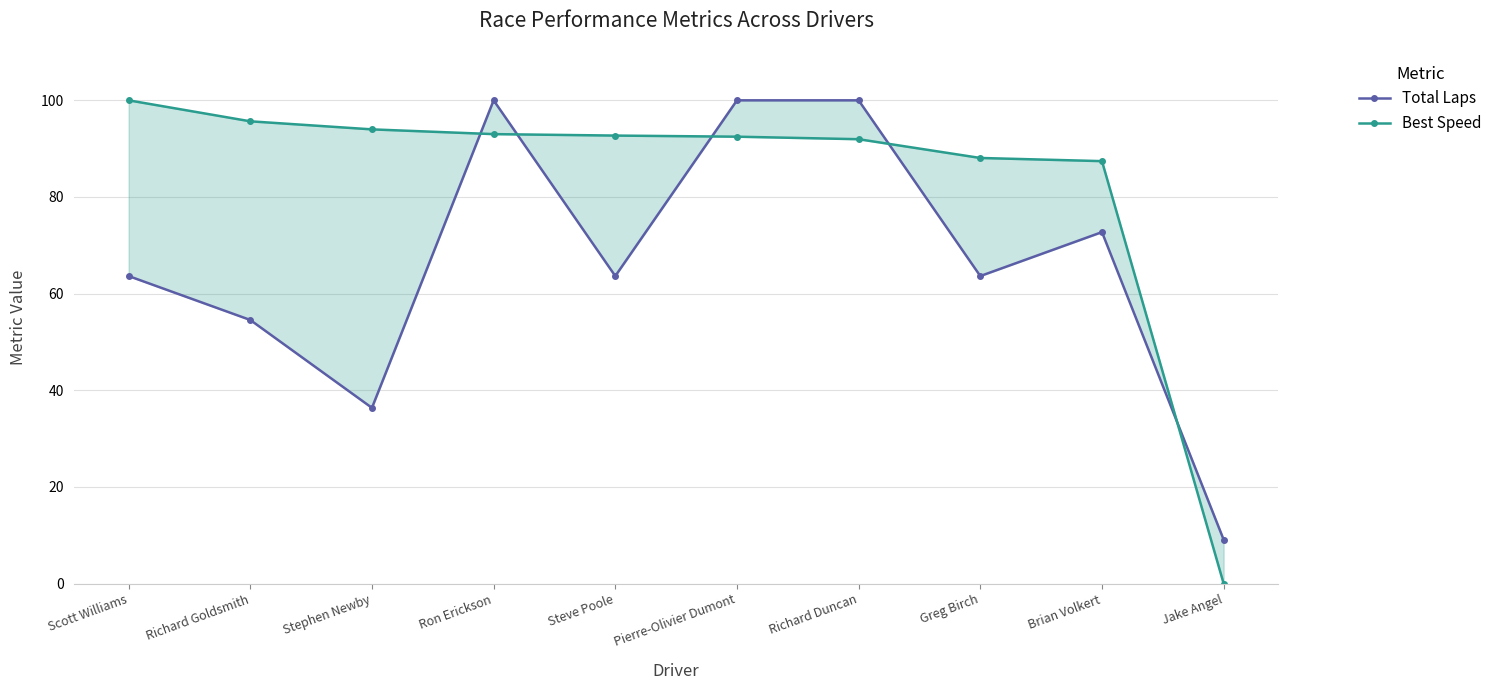

Between which two adjacent categories do Total Laps and Best Speed first intersect?

Stephen Newby and Ron Erickson